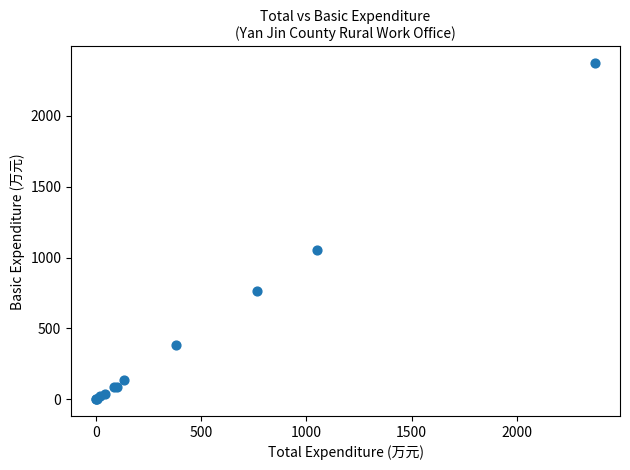

What Y value in the scatter plot is closest to 1185?

1050.0